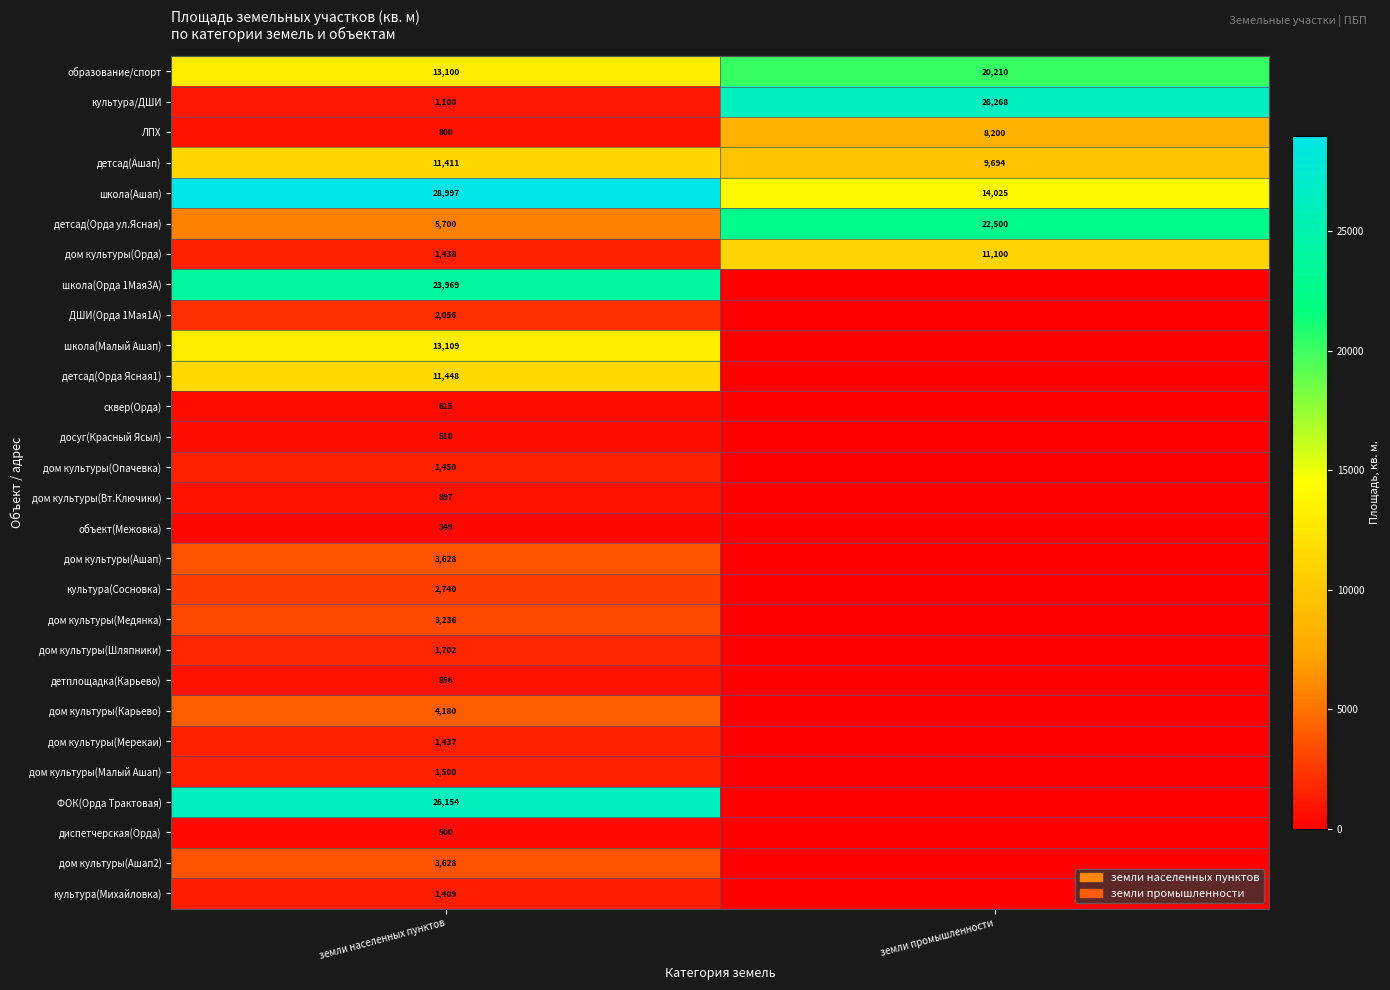

What is the approximate value of ЛПХ at земли населенных пунктов, to the nearest 10?

800